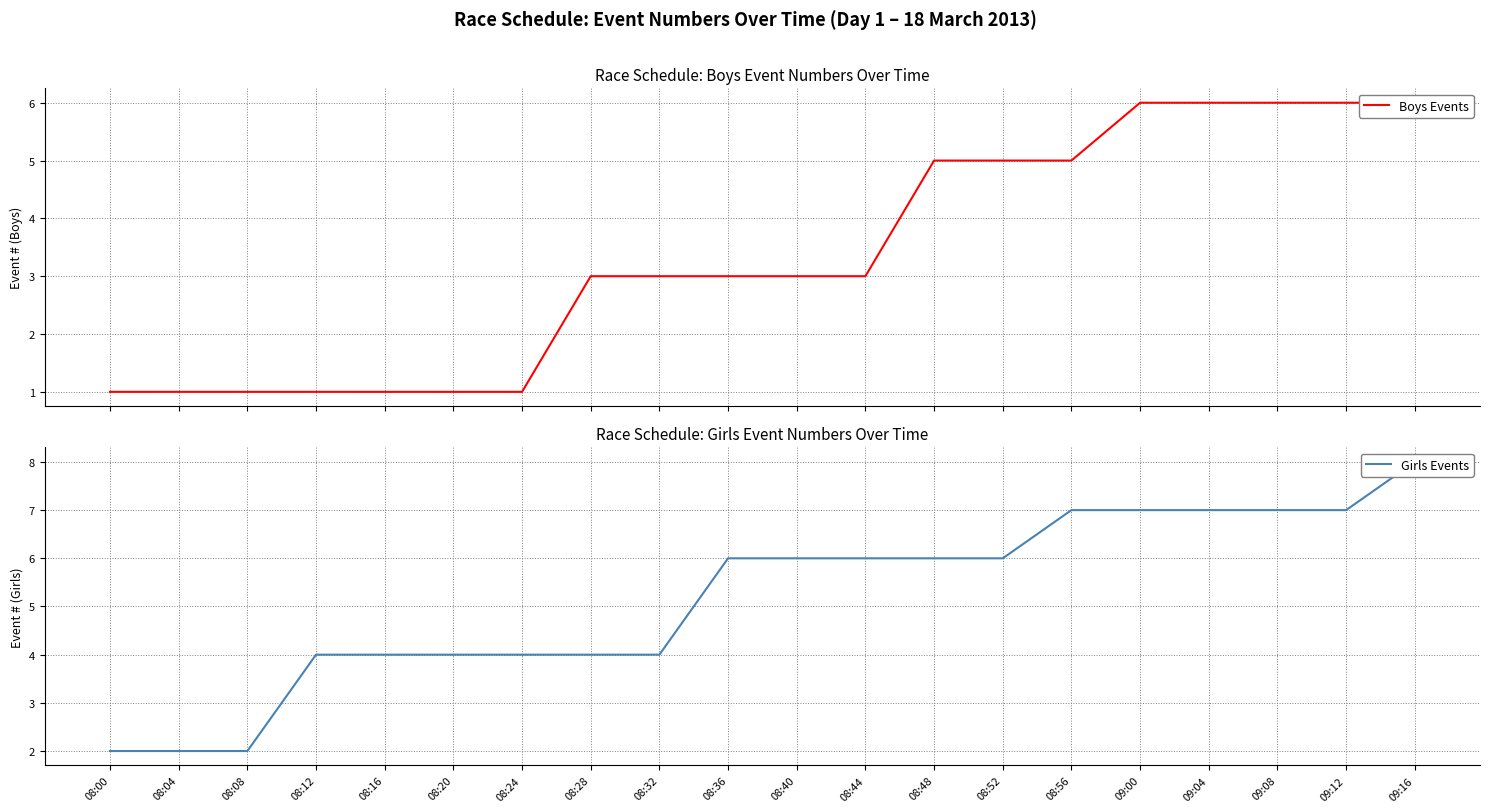

At 09:16, list the series in order from smallest to largest.

Boys Events, Girls Events